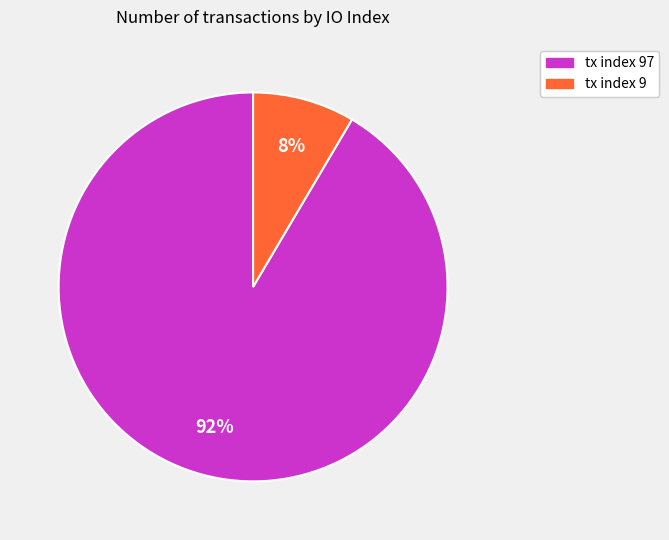

To the nearest percent, what is the average slice percentage?

50%